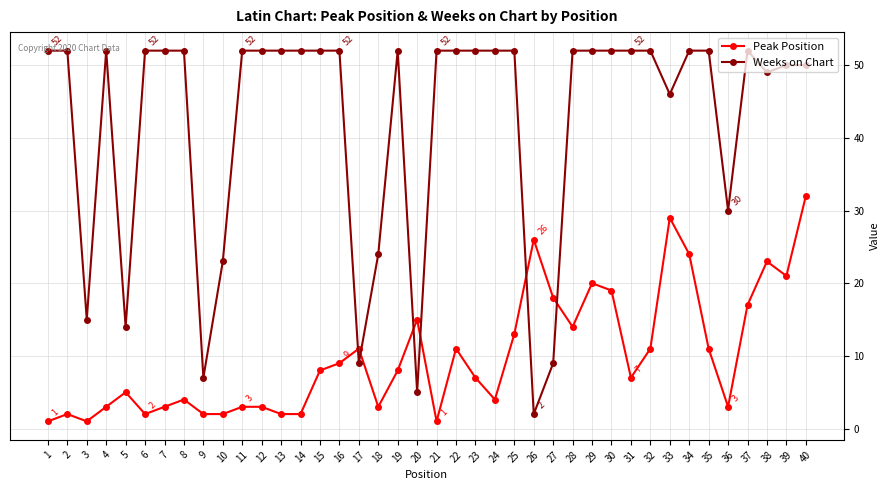

Between which two adjacent categories do Weeks on Chart and Peak Position first intersect?

16 and 17